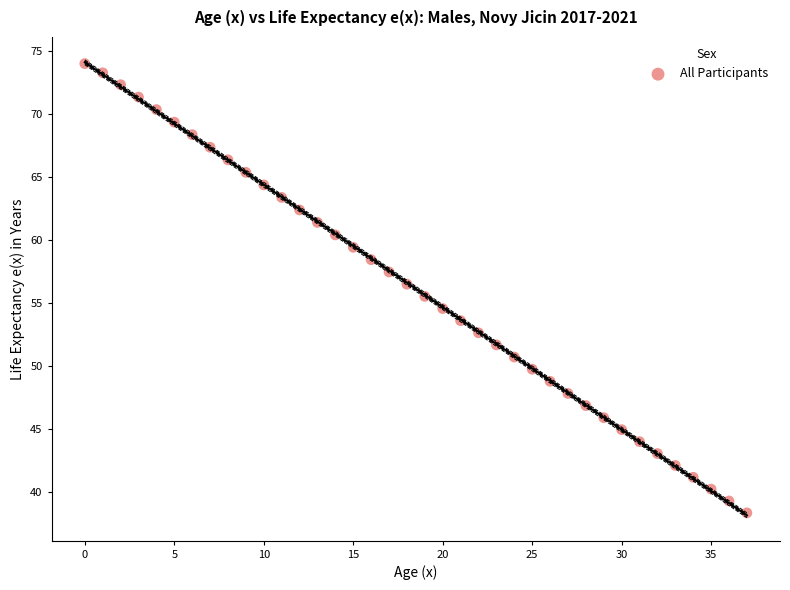

What is the range of Y values (max minus min)?

35.7